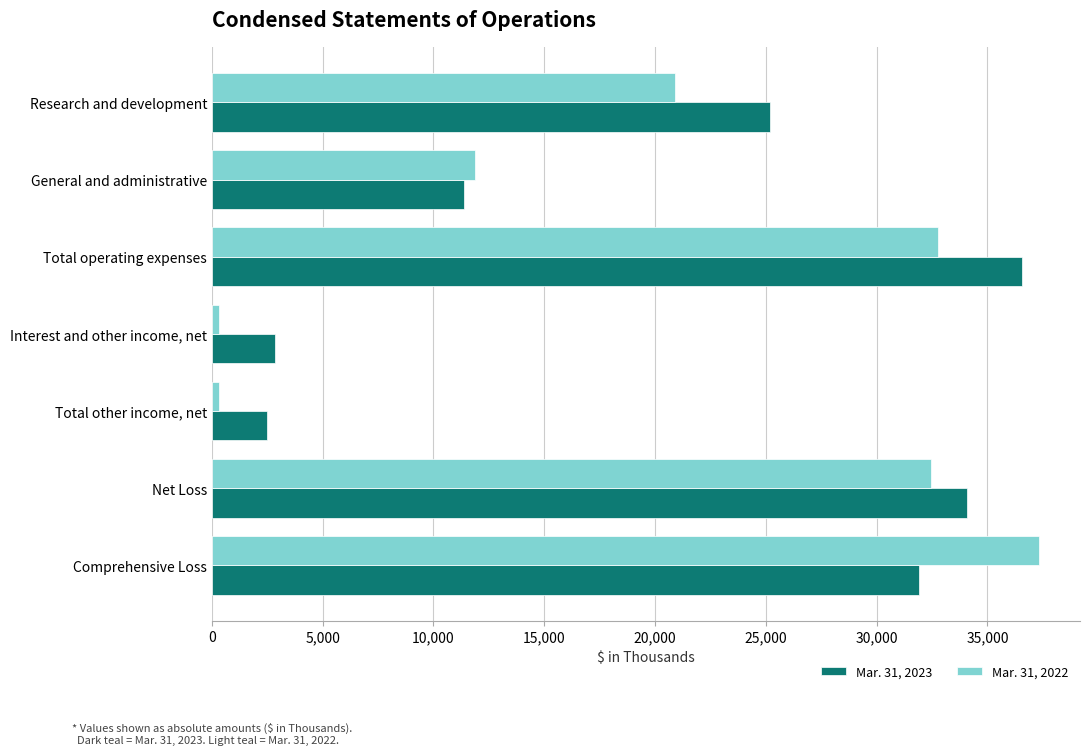

True or false: Mar. 31, 2023 has a value of 1522 at Interest and other income, net.

False